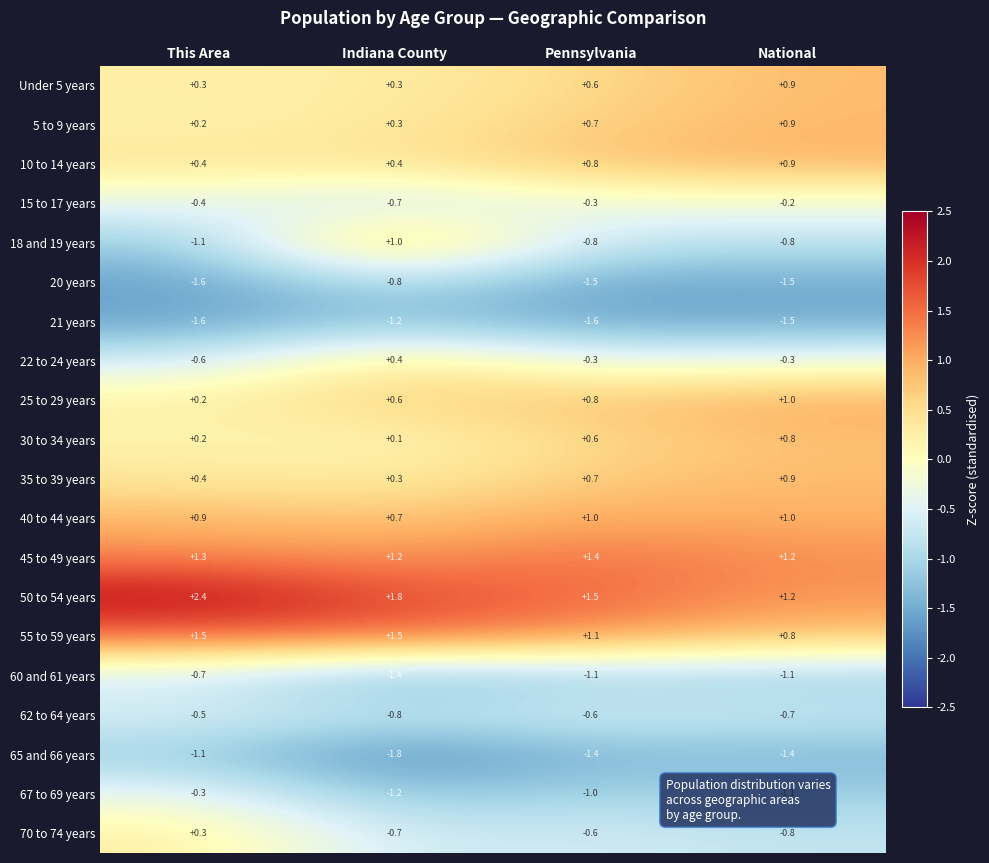

What is the minimum value shown in the chart?

-1.8